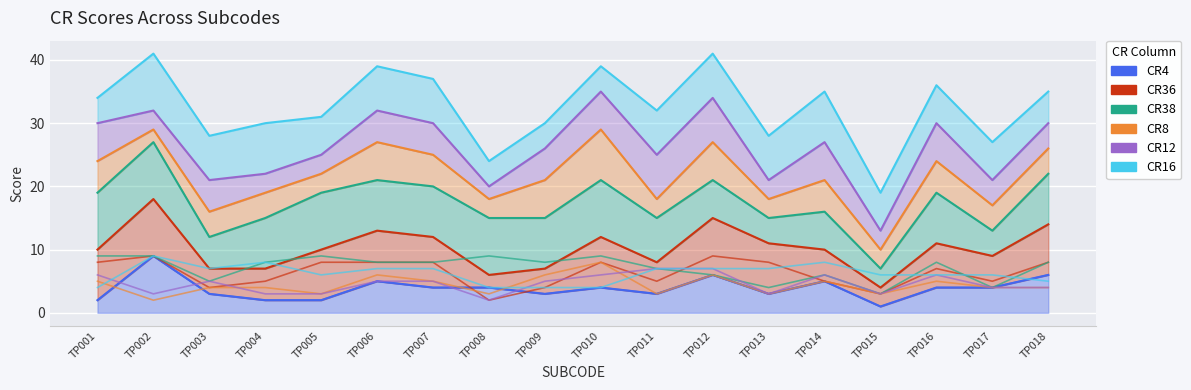

True or false: CR16 and CR12 cross at least once.

True